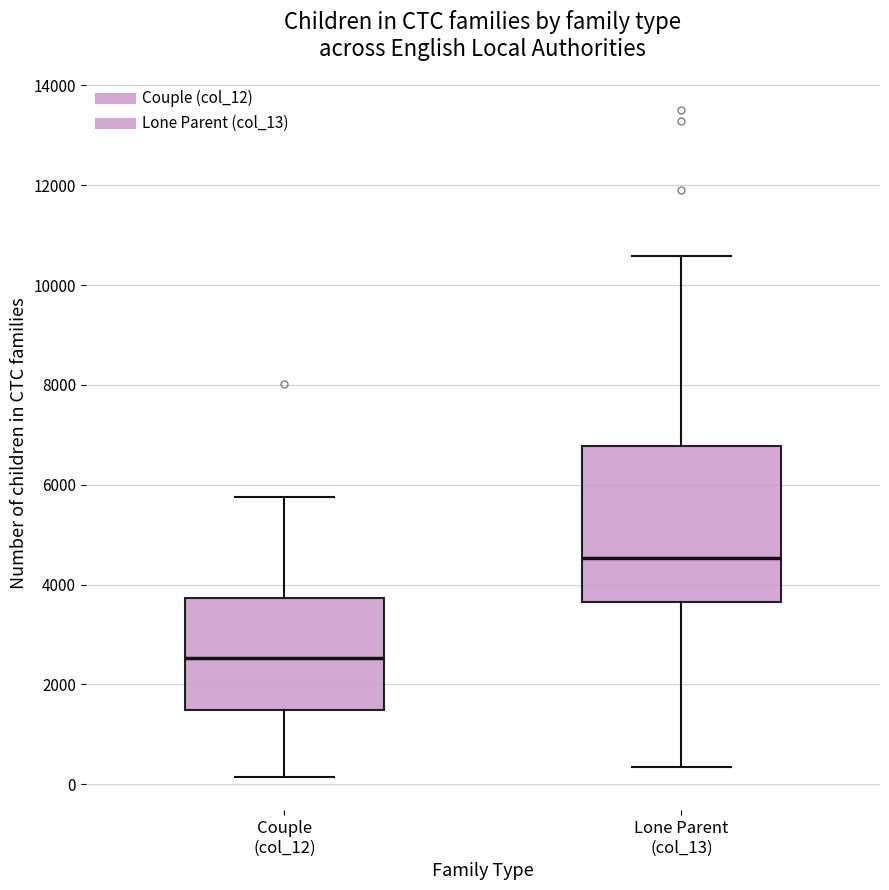

Reading left to right, read every box against the y-axis: the position of its median line, the range the box covers, and the ends of its whiskers. The values are not printed on the chart, so give them approximately, as read against the axis.

Couple (col_12): median 2600, box 1400 to 3800, whiskers 200 to 5800
Lone Parent (col_13): median 4600, box 3600 to 6800, whiskers 400 to 10600